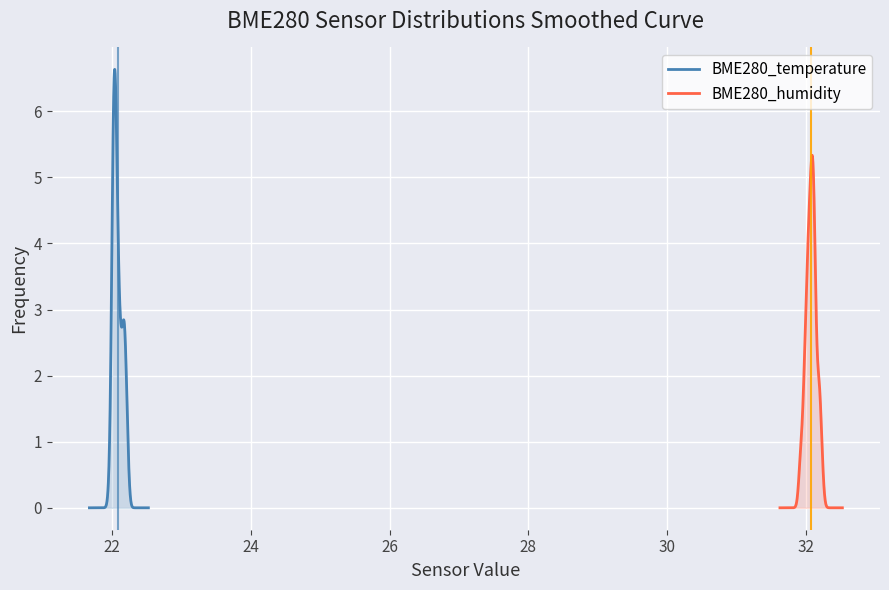

Which series has the largest total across all categories?

BME280_humidity